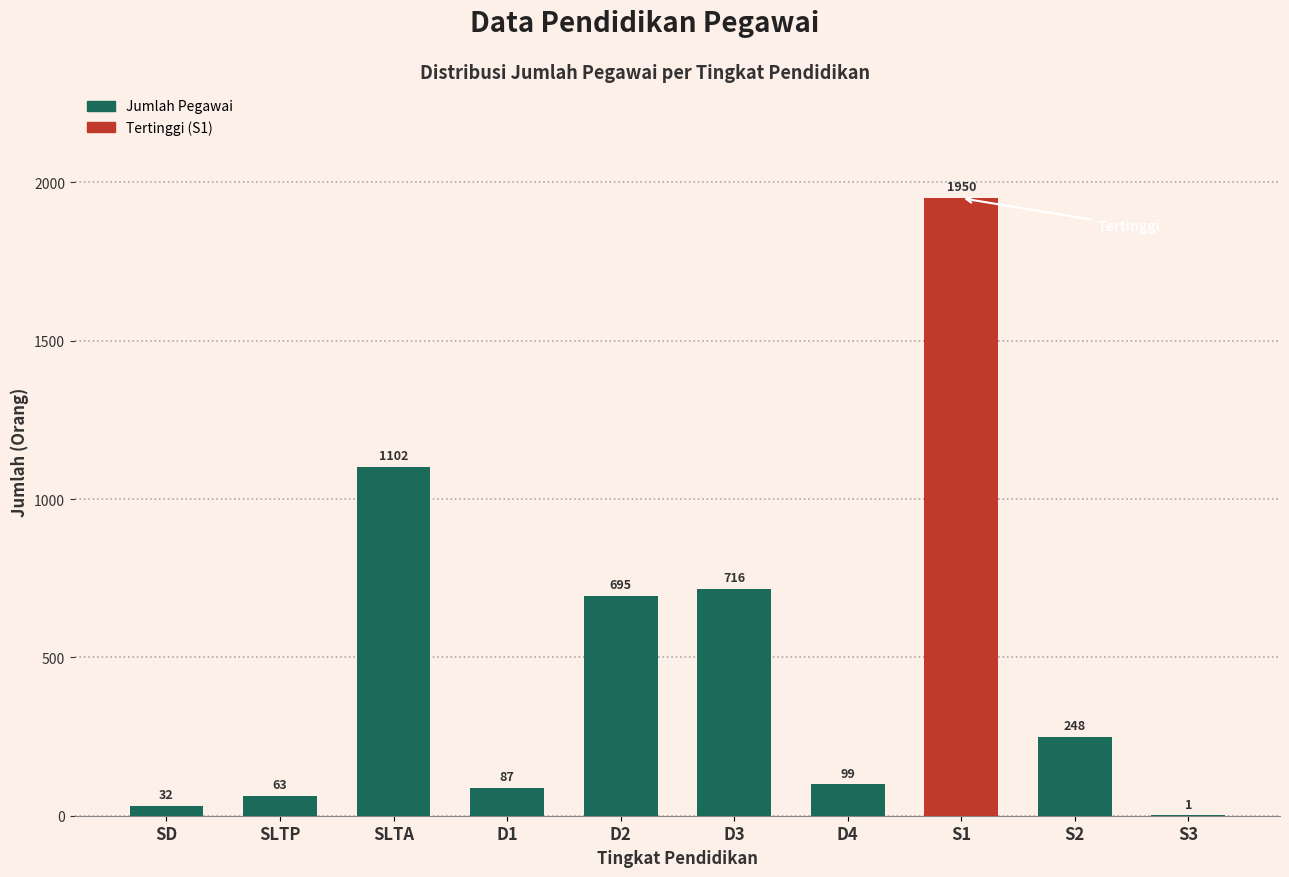

Which label corresponds to the largest value in the chart?

S1